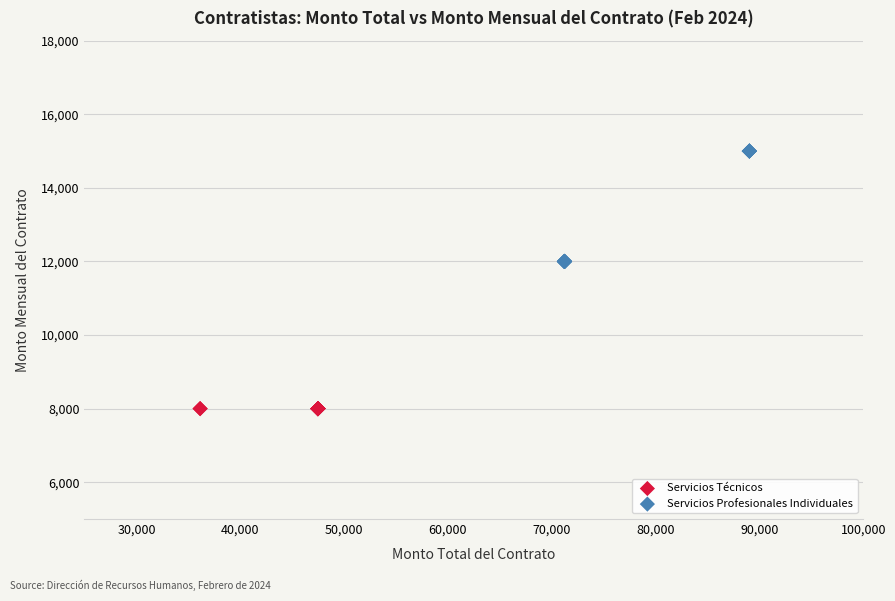

Which series reaches the minimum Y coordinate?

Servicios Técnicos